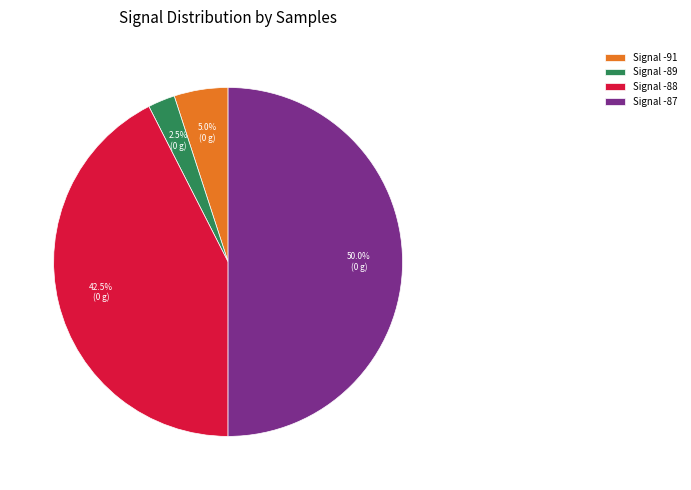

What is the majority slice?

Signal -87